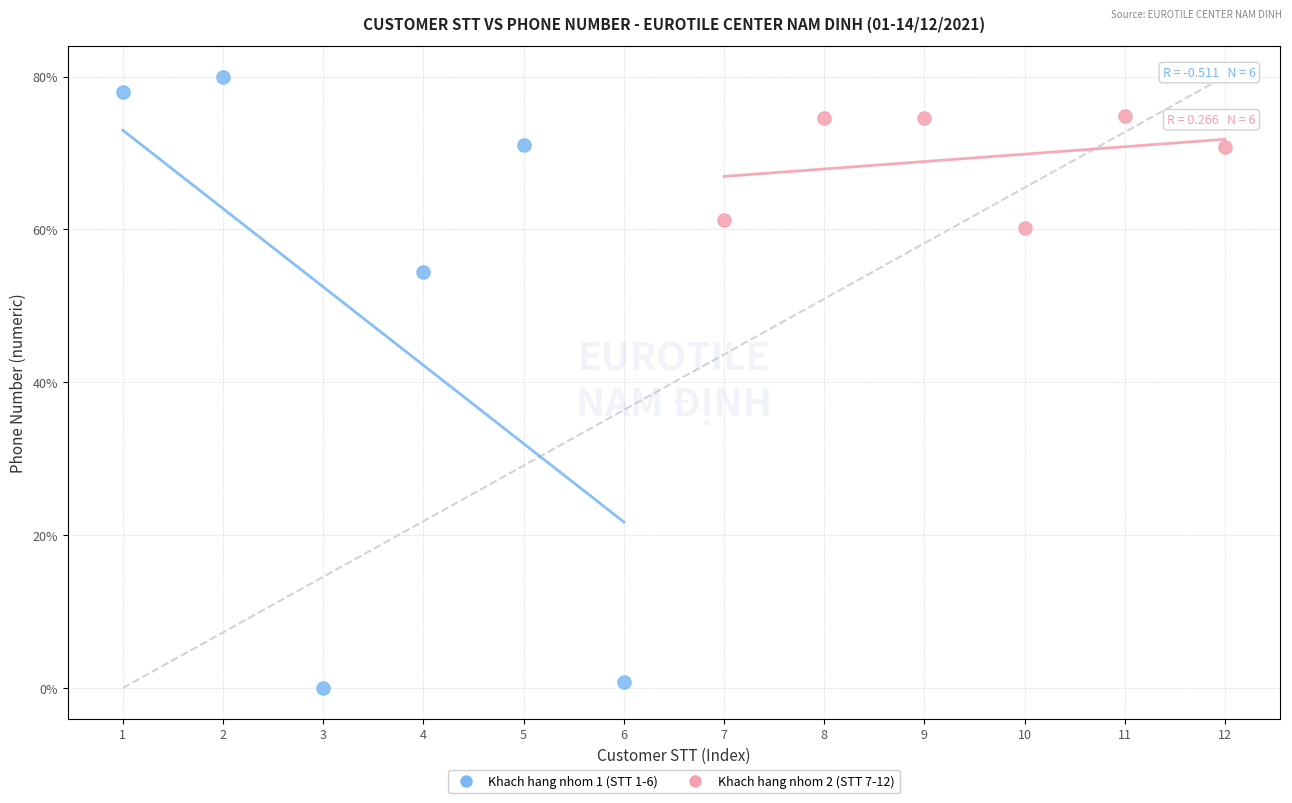

What are all the series names shown in the legend?

Khach hang nhom 1 (STT 1-6), Khach hang nhom 2 (STT 7-12)